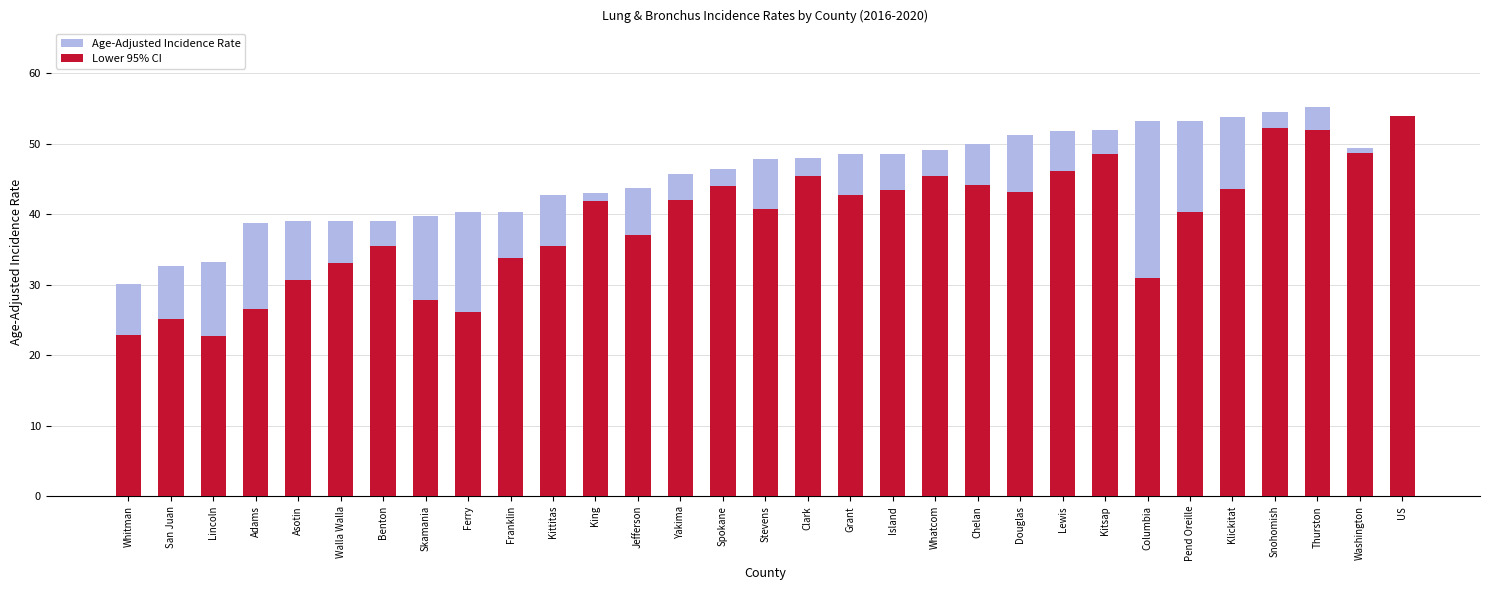

At which label is Age-Adjusted Incidence Rate closest to 42?

Kittitas